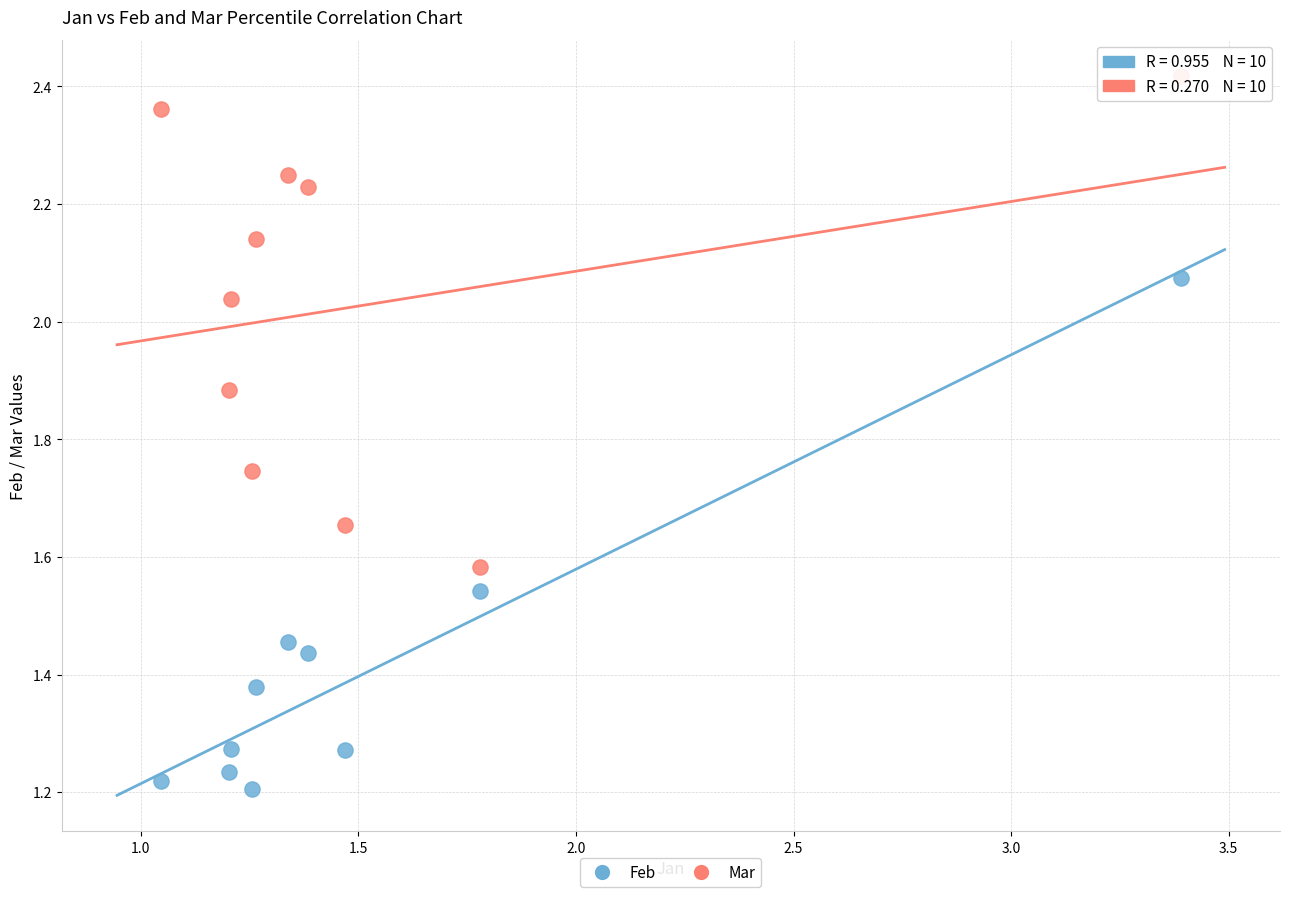

Across all data points, what is the range of X values (max minus min)?

2.3